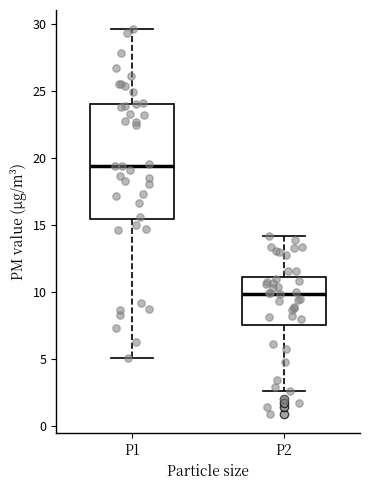

Comparing the boxes themselves (not the whiskers), which one is the tallest?

P1